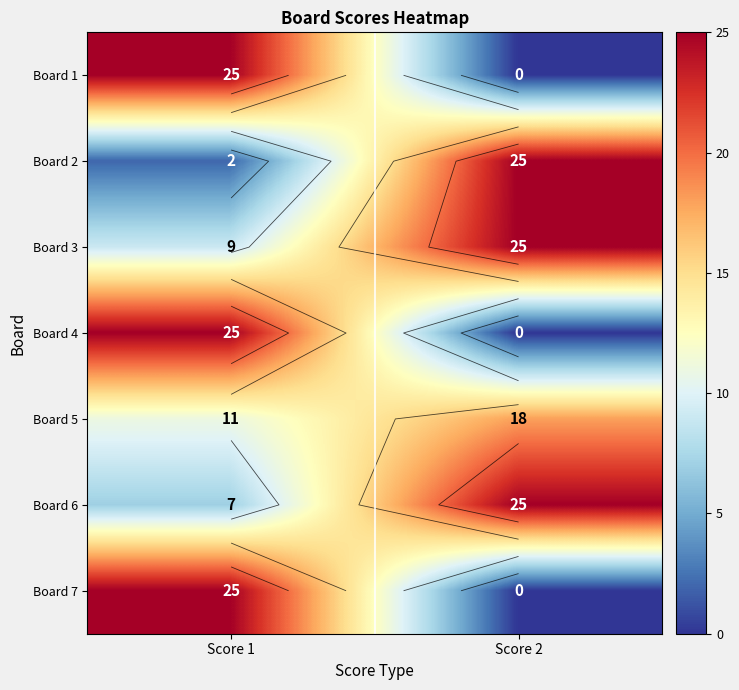

What is the difference between the maximum and minimum values in the Board 3 series?

16